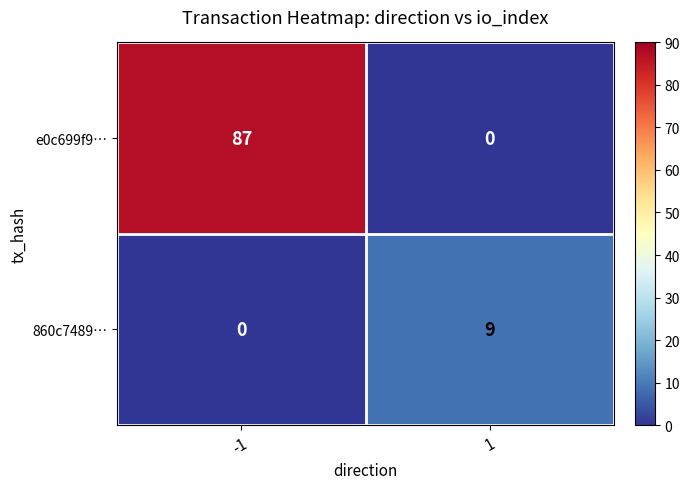

List the series in order of their overall mean, lowest first.

860c7489…, e0c699f9…